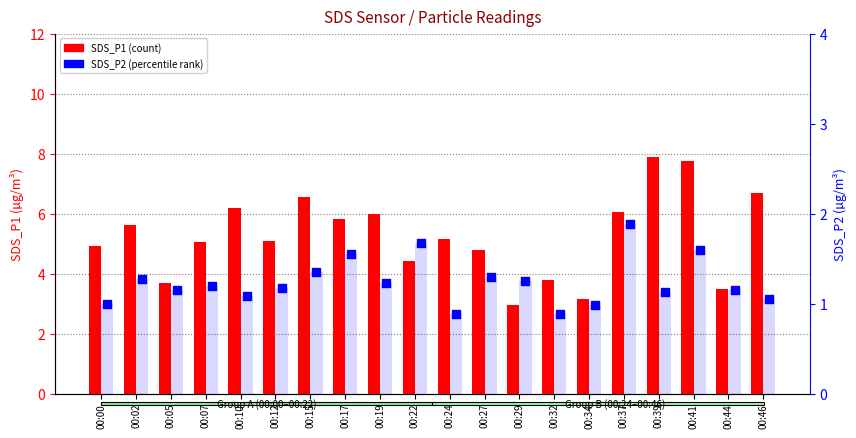

At which category is the sum across all series the highest?

00:41